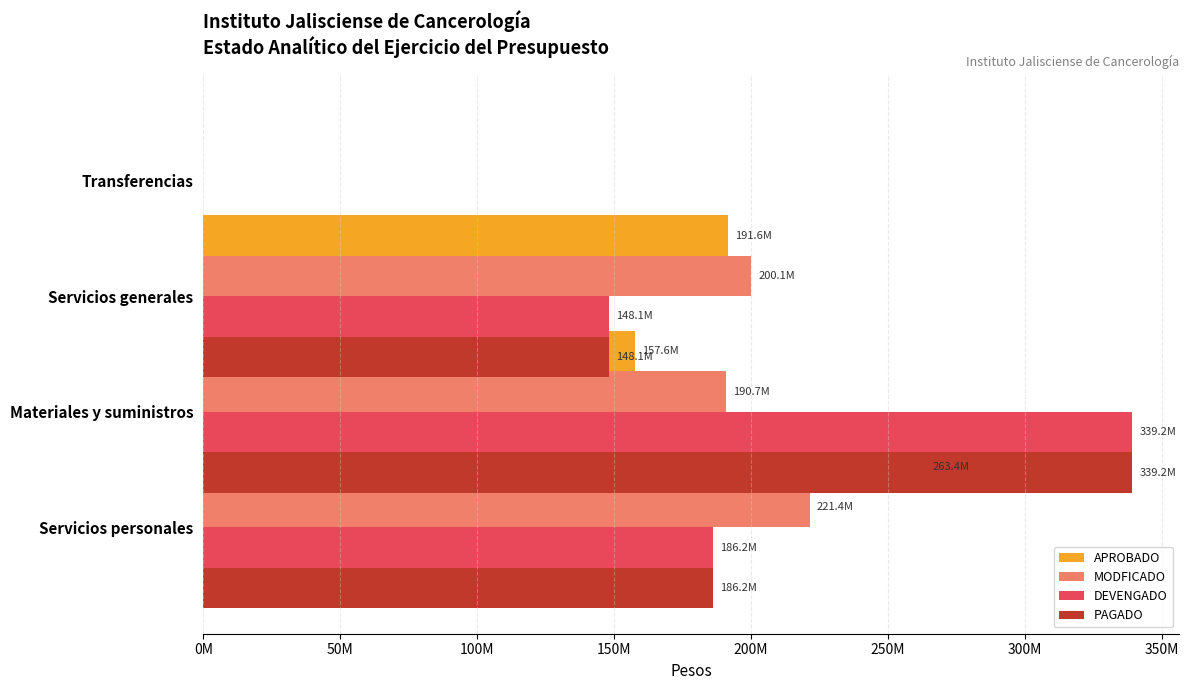

The MODFICADO series shows 136431435.7 at Transferencias. True or false?

False